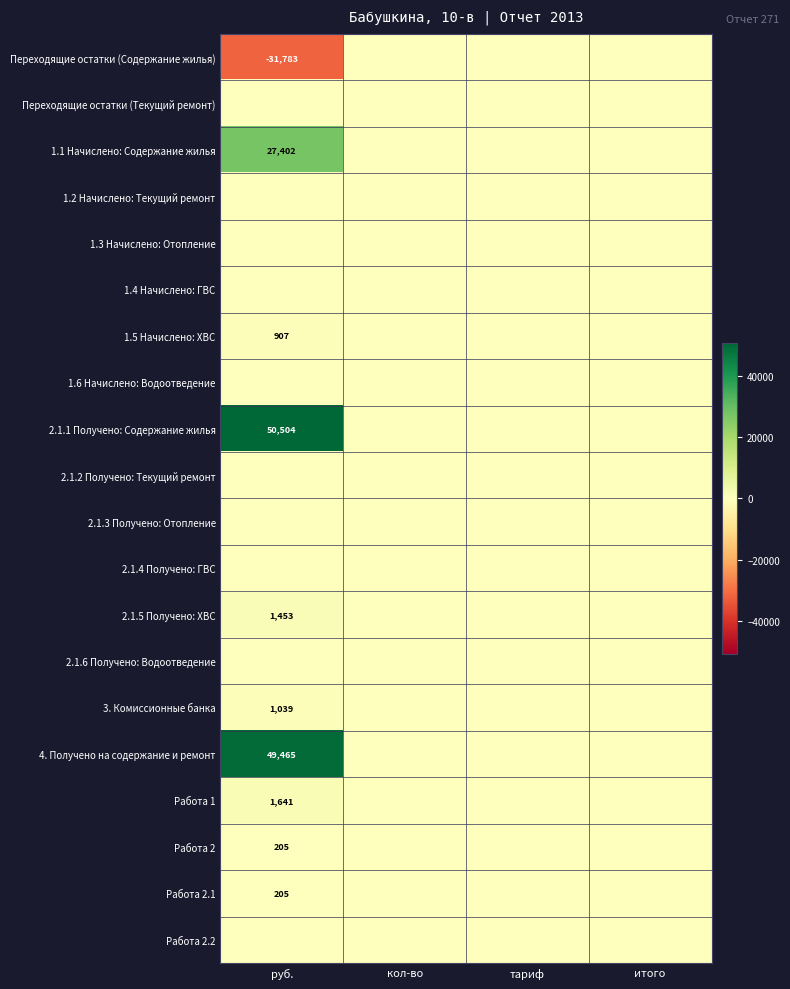

True or false: 2.1.5 Получено: ХВС has a value of 933 at руб..

False